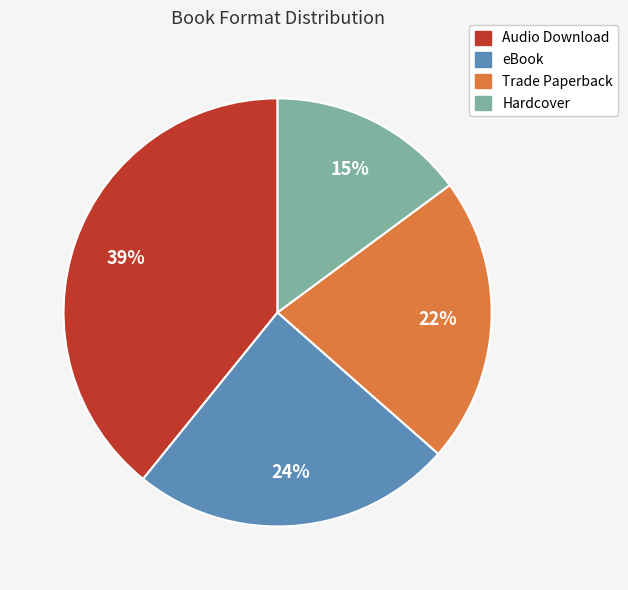

To the nearest percent, what portion does eBook represent?

24%